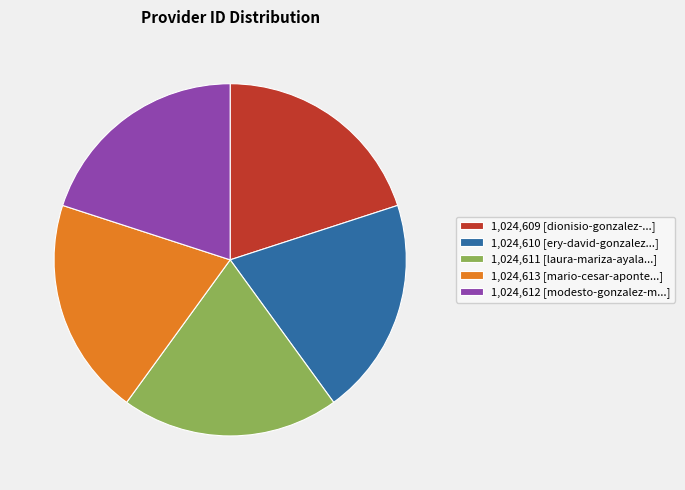

Count the number of slices in the pie.

5